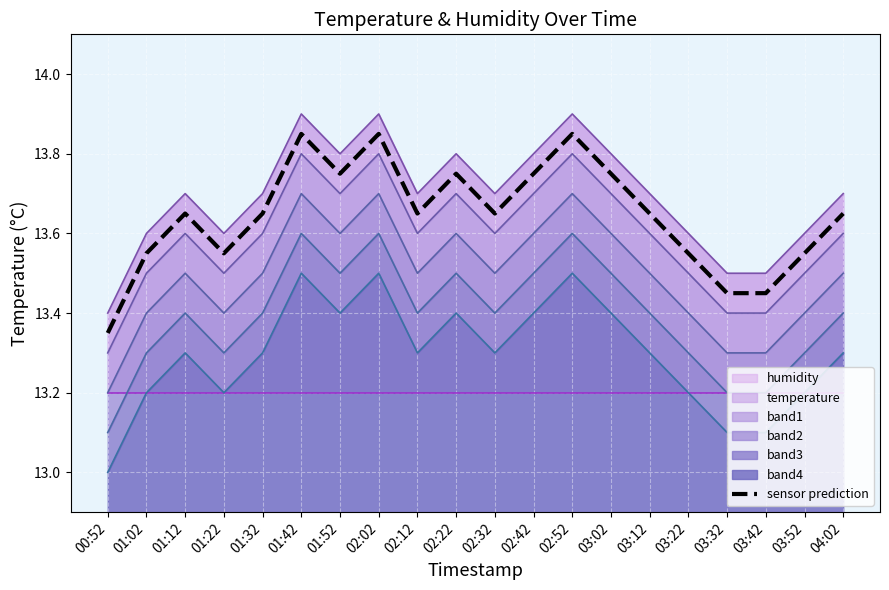

True or false: there are more than 2 points higher than both neighbors.

True